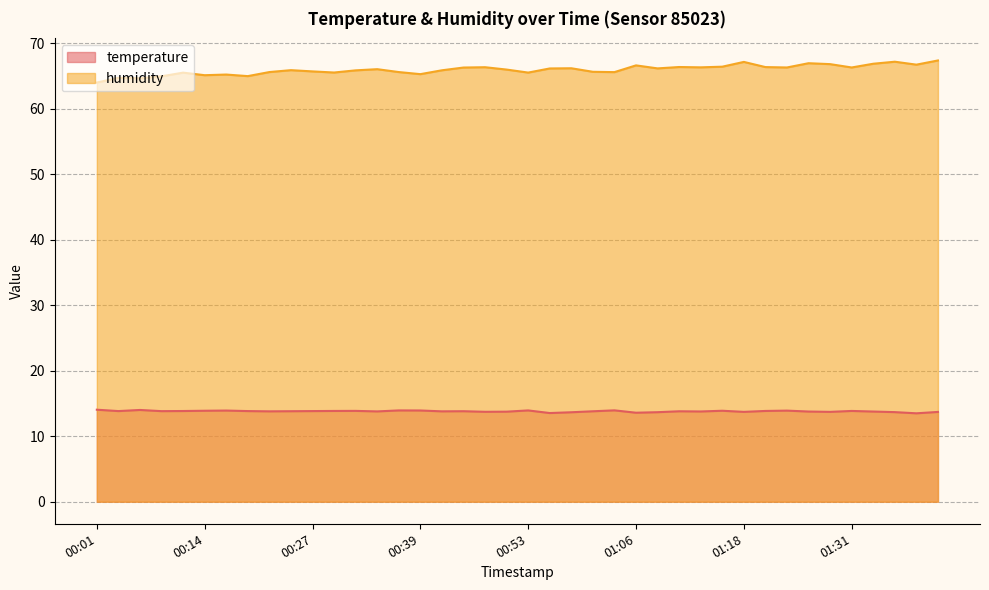

What is the label of the 31st point from the left?

01:18